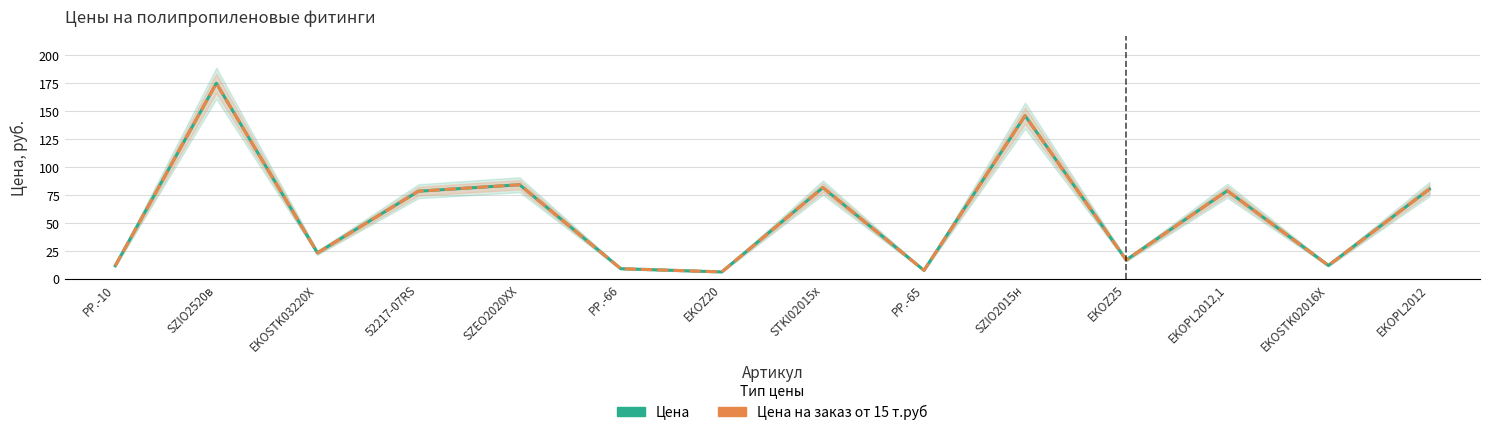

True or false: Цена на заказ от 15 т.руб and Цена intersect in this chart.

False